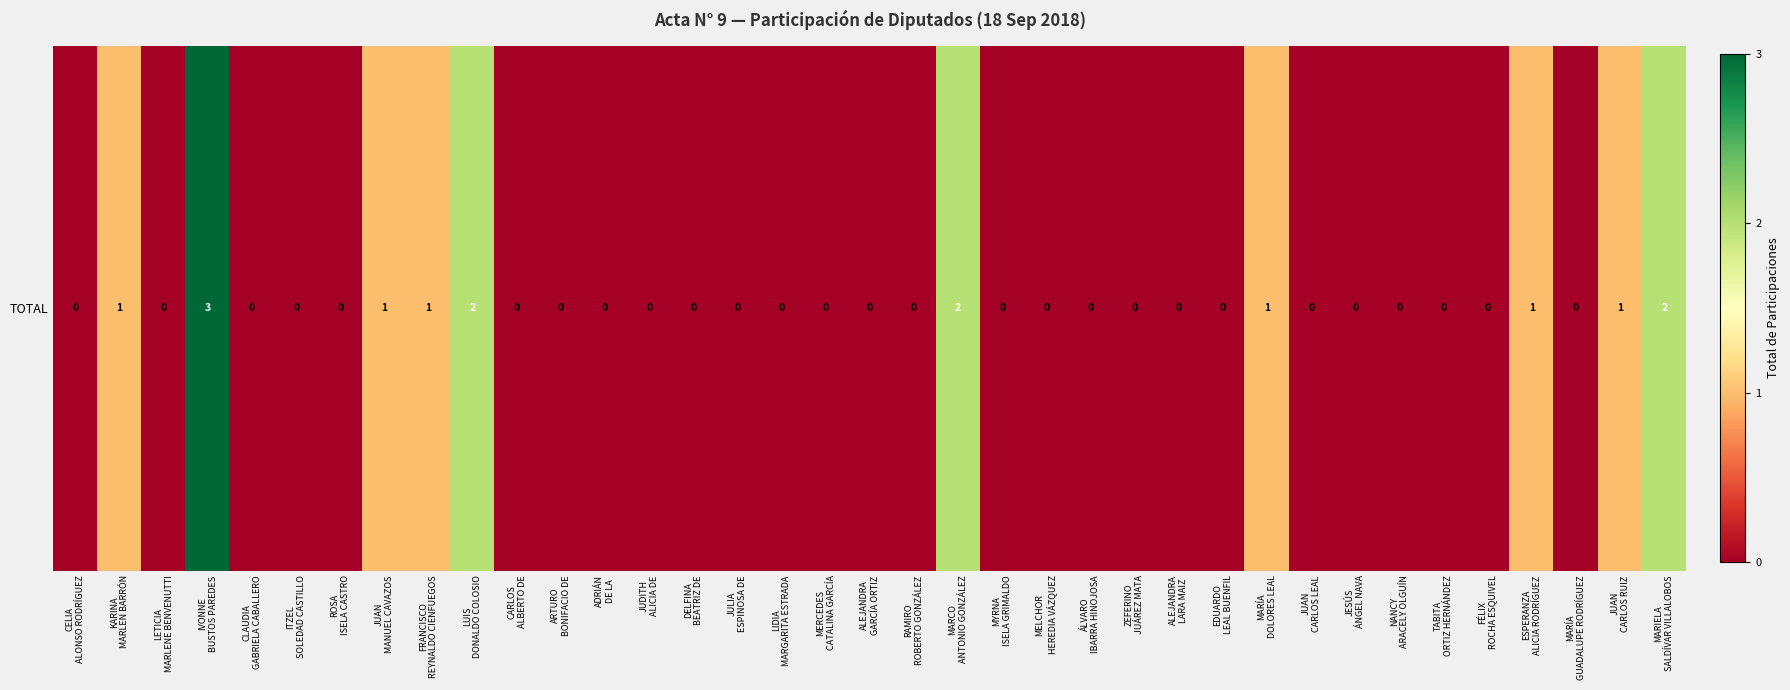

The value at CELIA
ALONSO RODRÍGUEZ is 1. True or false?

False